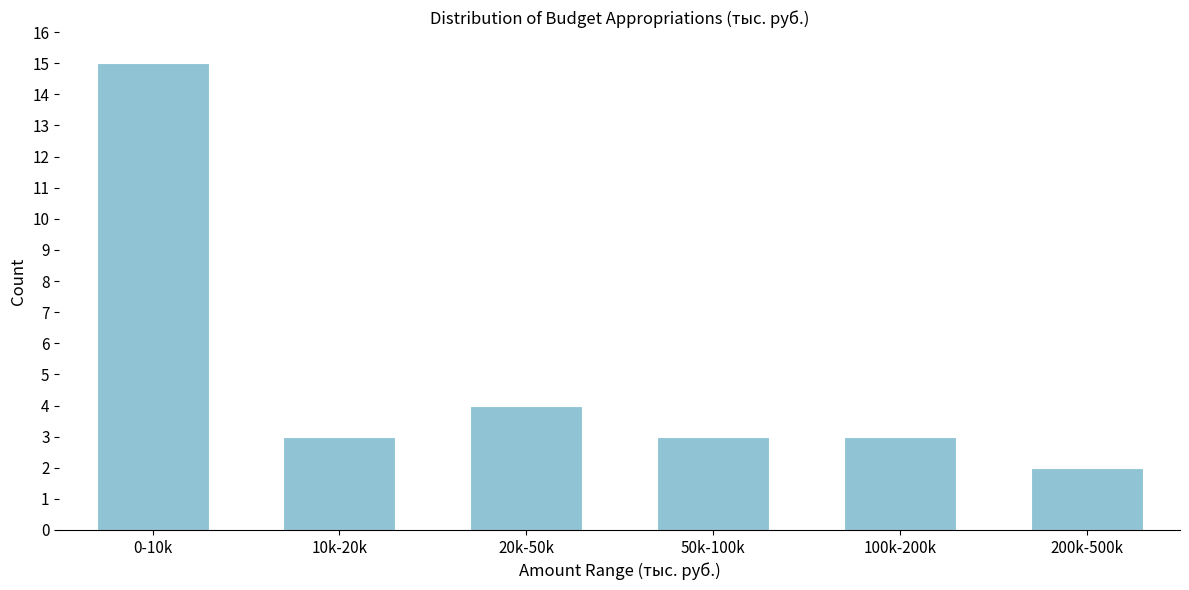

Reading left to right, extract all data points from this chart.

15	3	4	3	3	2